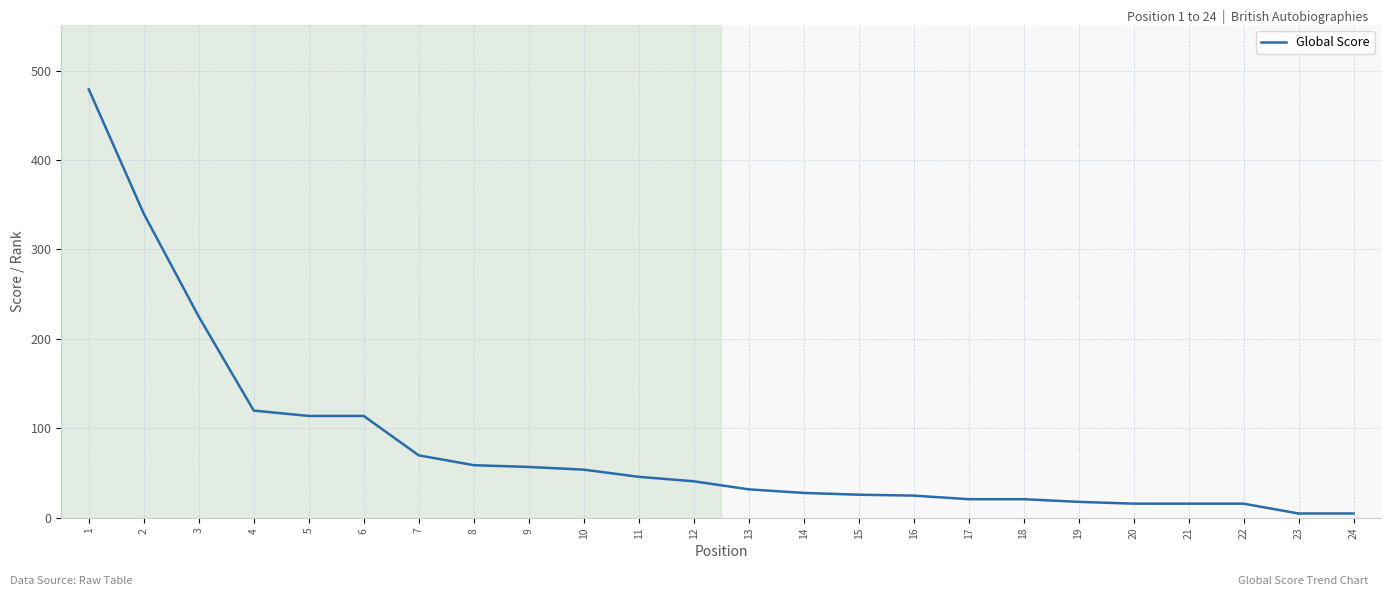

Where is the data nearest to the value 242?

3